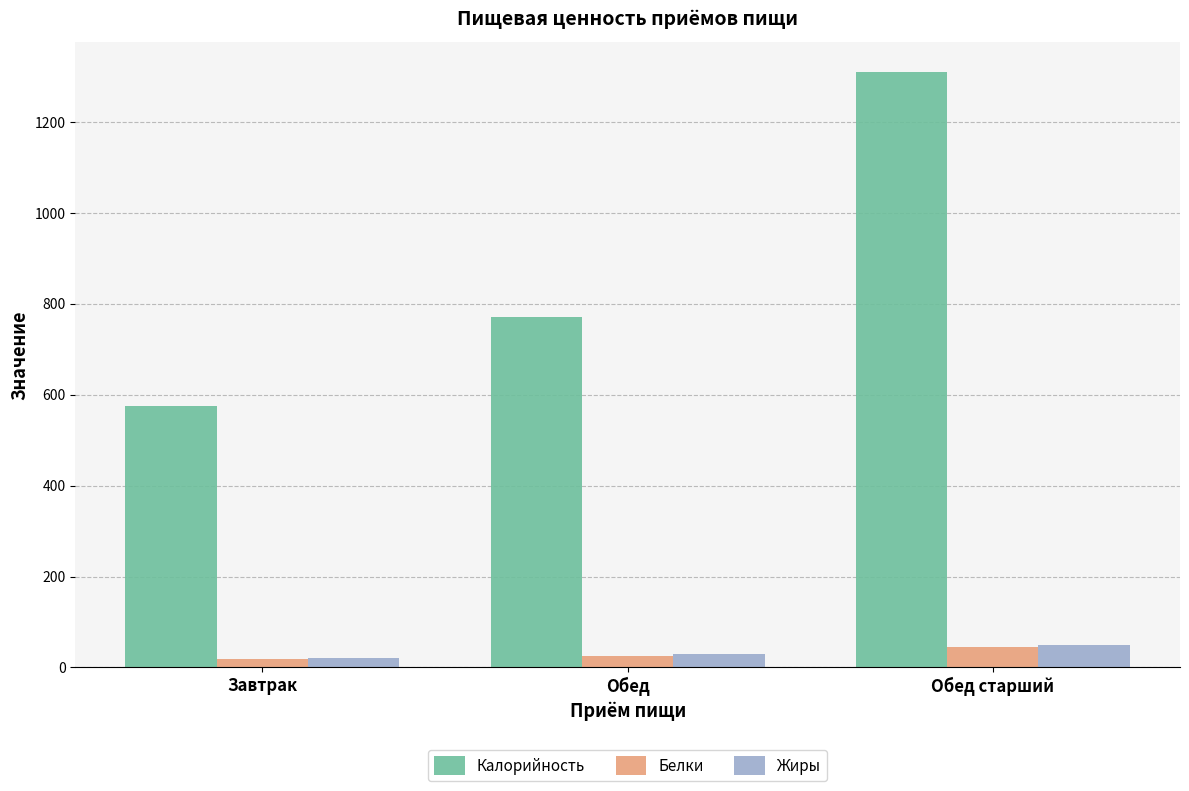

Count the number of data series in this chart.

3